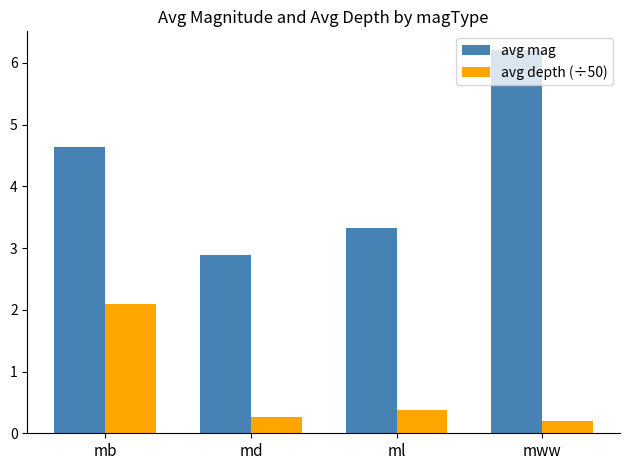

Which series changed the most between mb and ml?

avg depth (÷50)